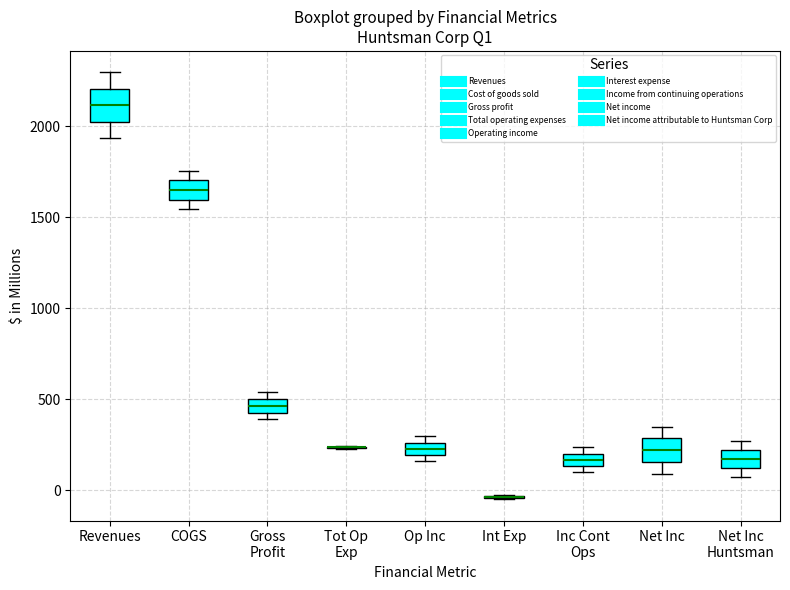

Where does the upper whisker of the box for Net Inc end on the y-axis? The values are not printed on the chart, so give them approximately, as read against the axis.

350